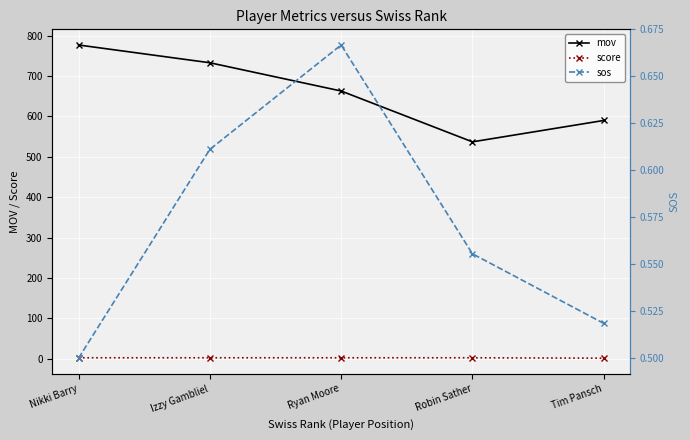

List the series in order of their peak value, lowest first.

sos, score, mov